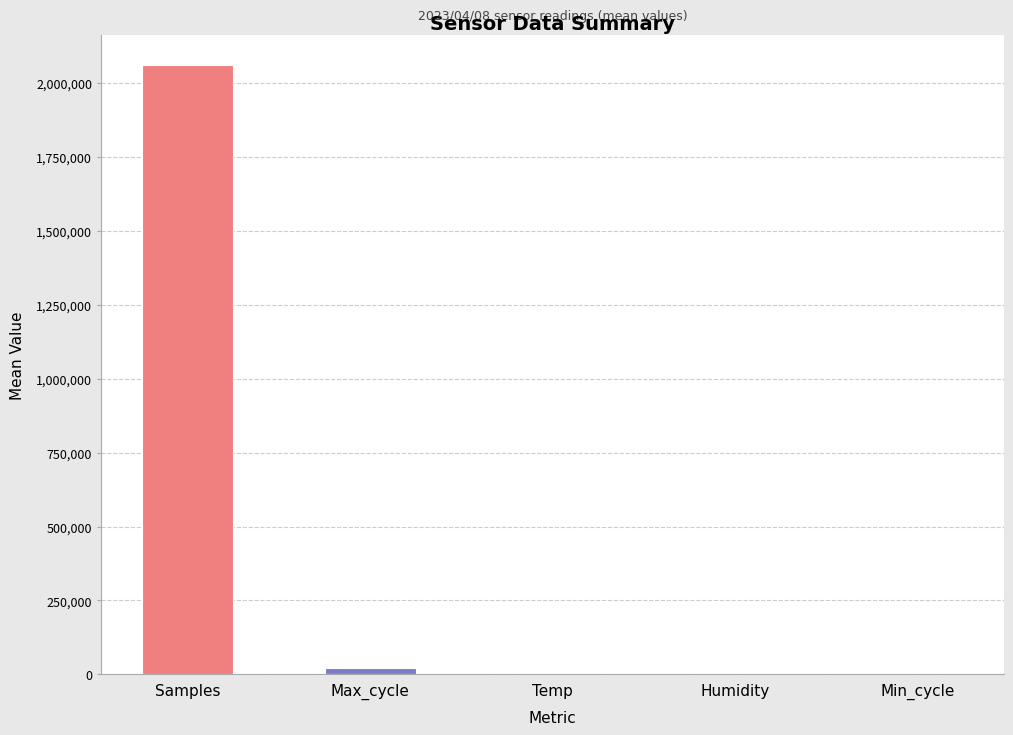

Which has a higher value, Max_cycle or Samples?

Samples